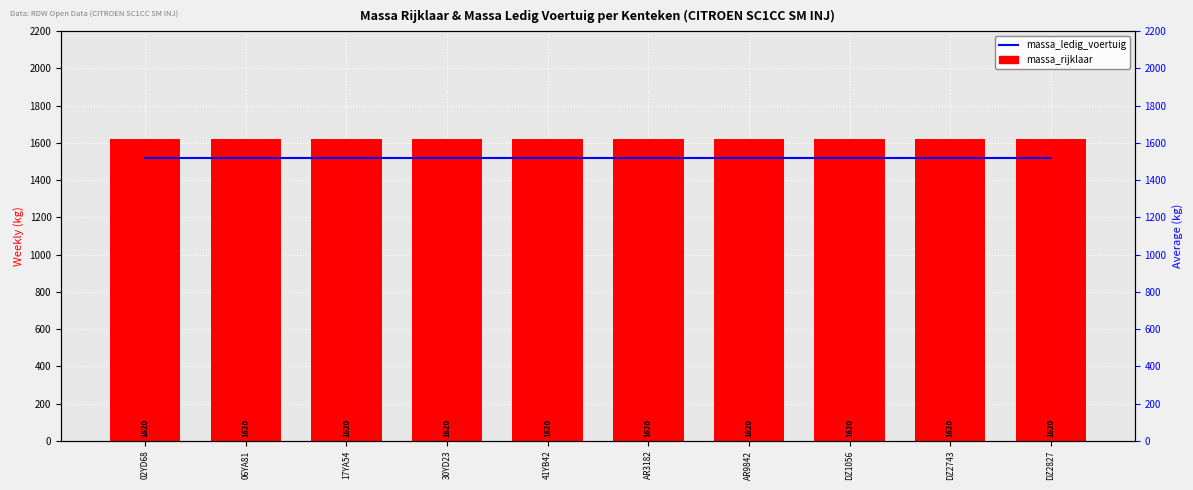

Is the value of massa_rijklaar at 06YA81 greater than the value of massa_ledig_voertuig at DZ2827?

Yes